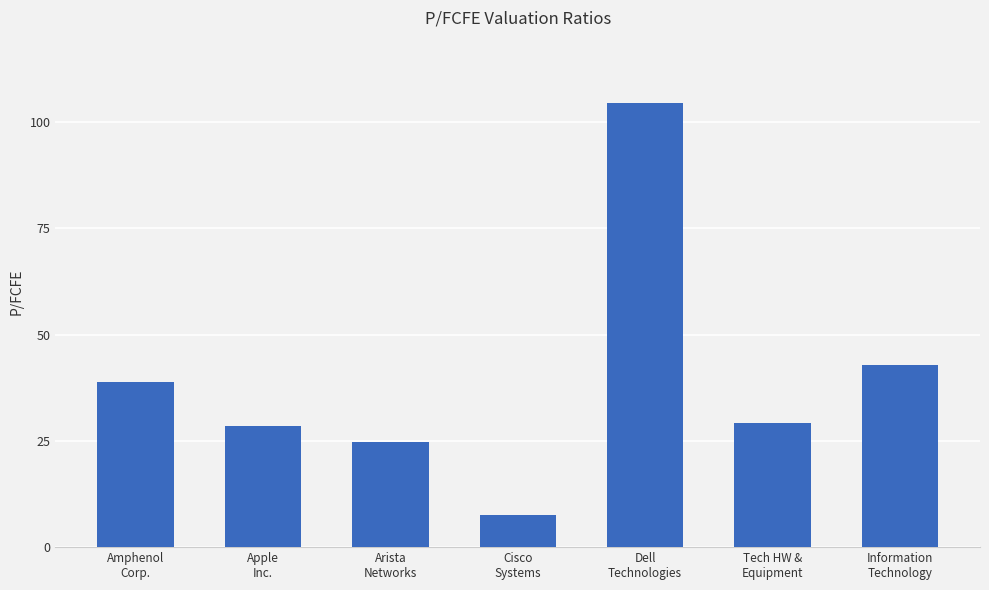

What is the greatest value displayed?

104.4